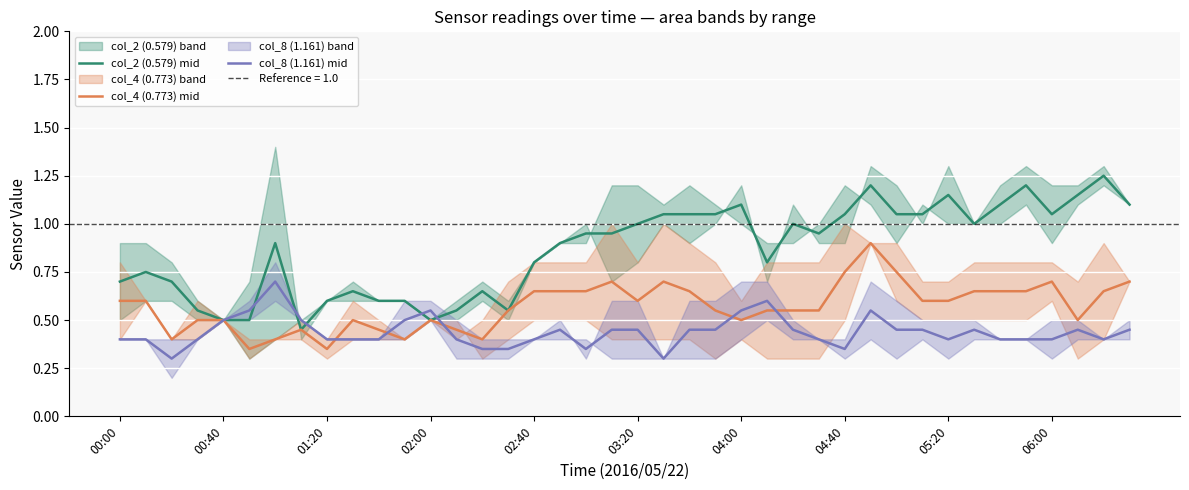

List the labels in order of col_4 (0.773) mid value, smallest first.

03:20, 05:20, 01:20, 04:00, 11, 14, 04:40, 10, 13, 02:00, 02:40, 06:00, 12, 24, 37, 15, 23, 25, 26, 27, 00:40, 31, 32, 00:00, 20, 16, 17, 18, 22, 33, 34, 35, 38, 19, 21, 36, 39, 28, 30, 29